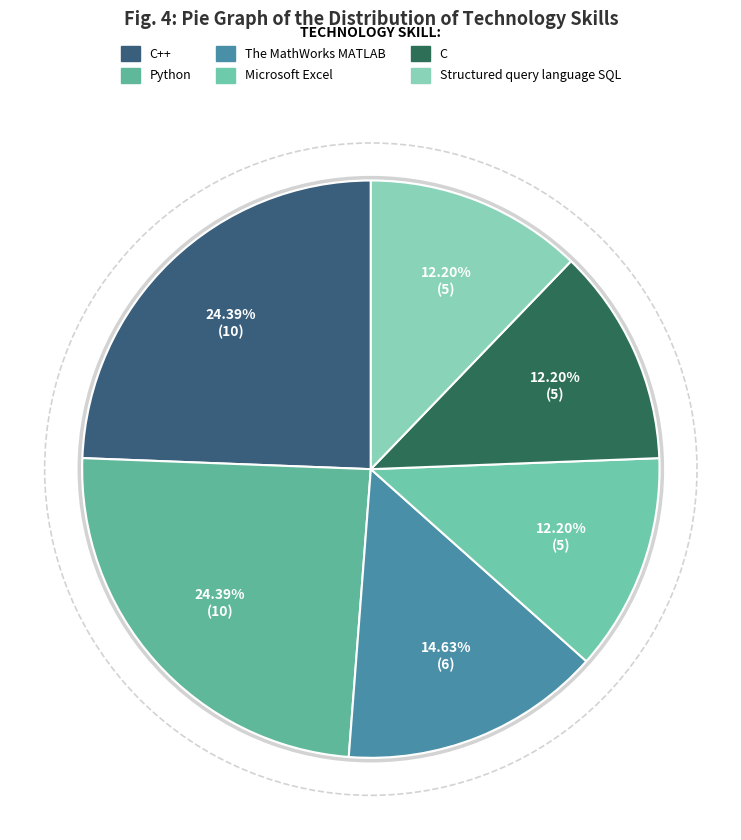

The Python slice represents 24% of the pie. True or false?

True